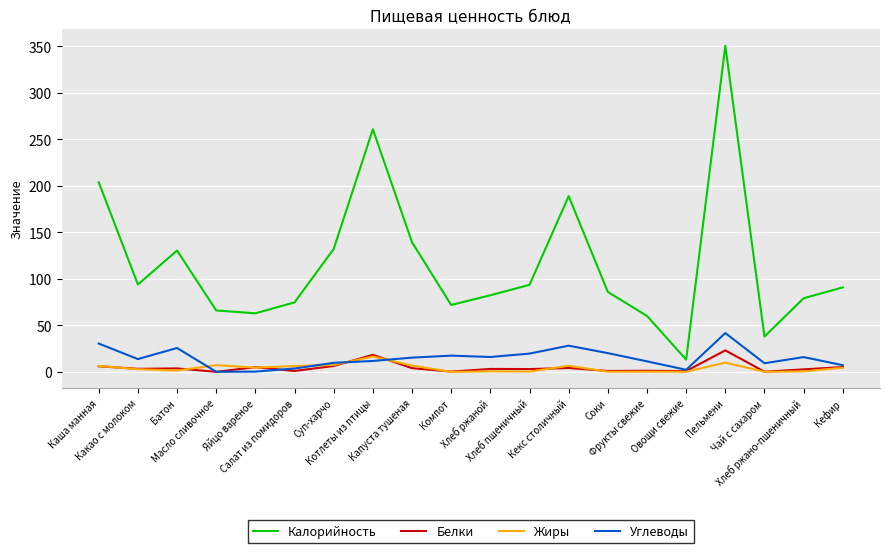

What value does the Жиры series have at Яйцо вареное?

4.6